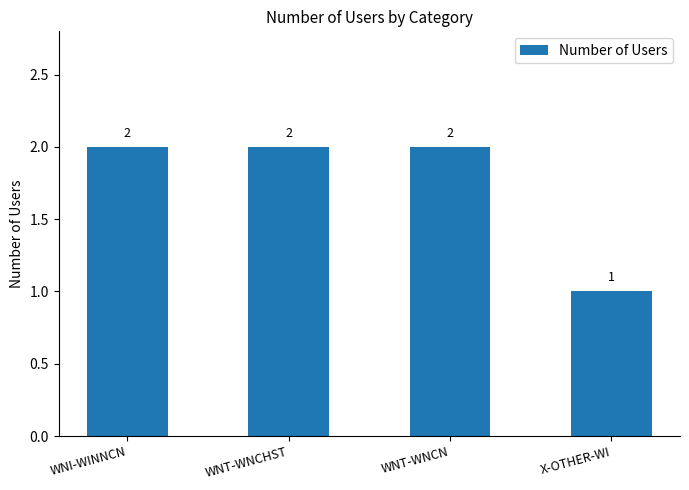

What is the sum of all values?

7